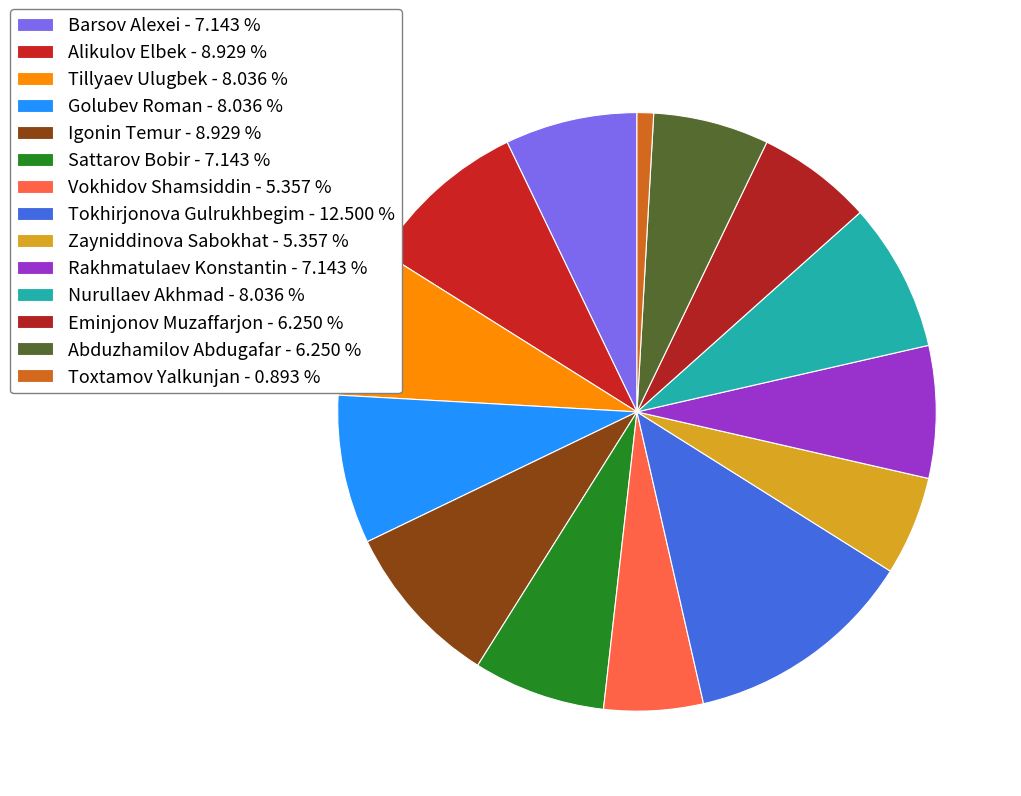

How many slices are in this pie chart?

14